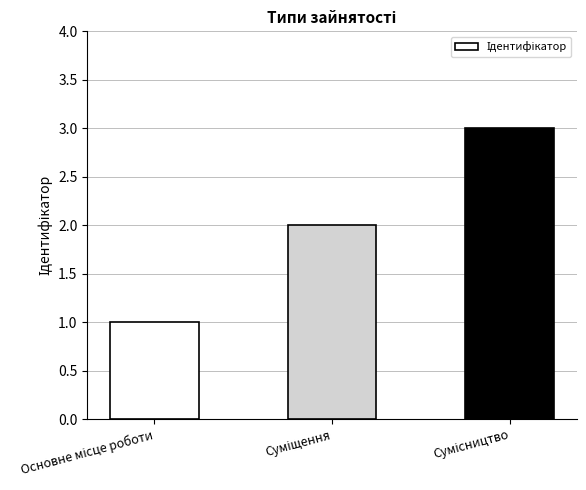

How many data points are less than 2?

1